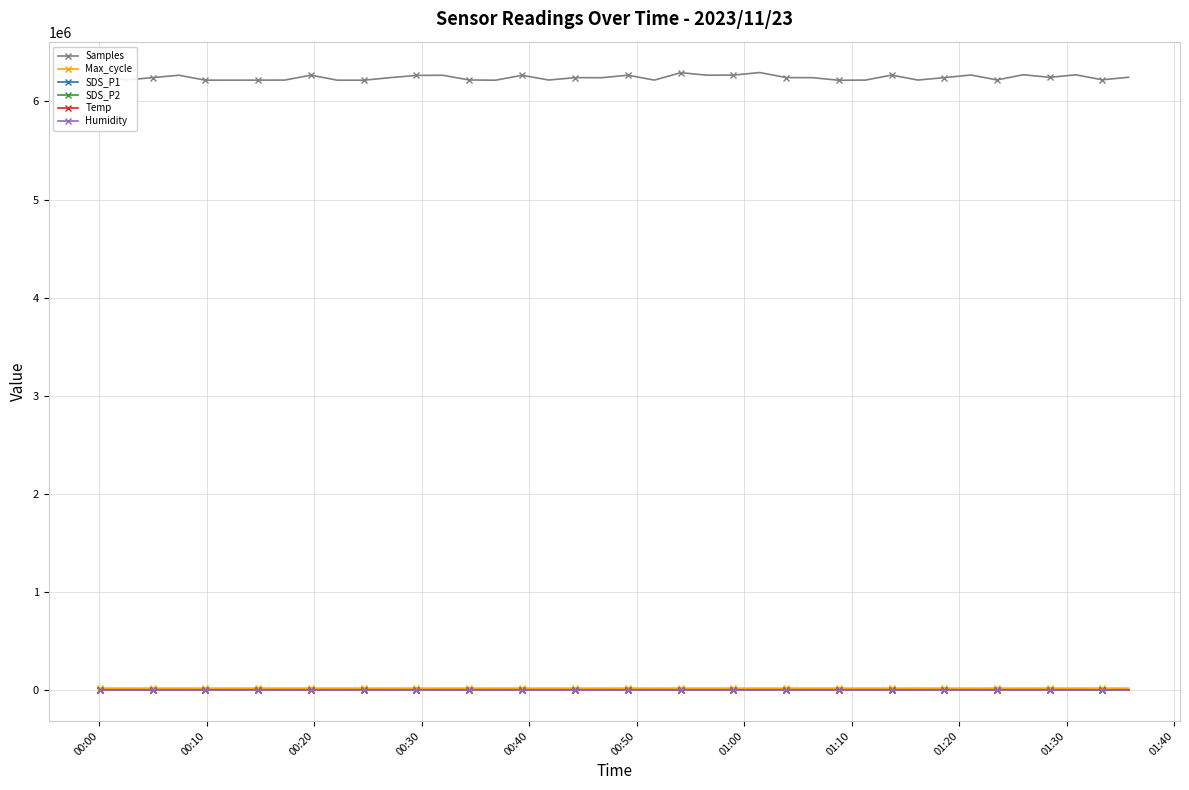

What is the value of the Max_cycle point at the 9th from the left?

20019.0